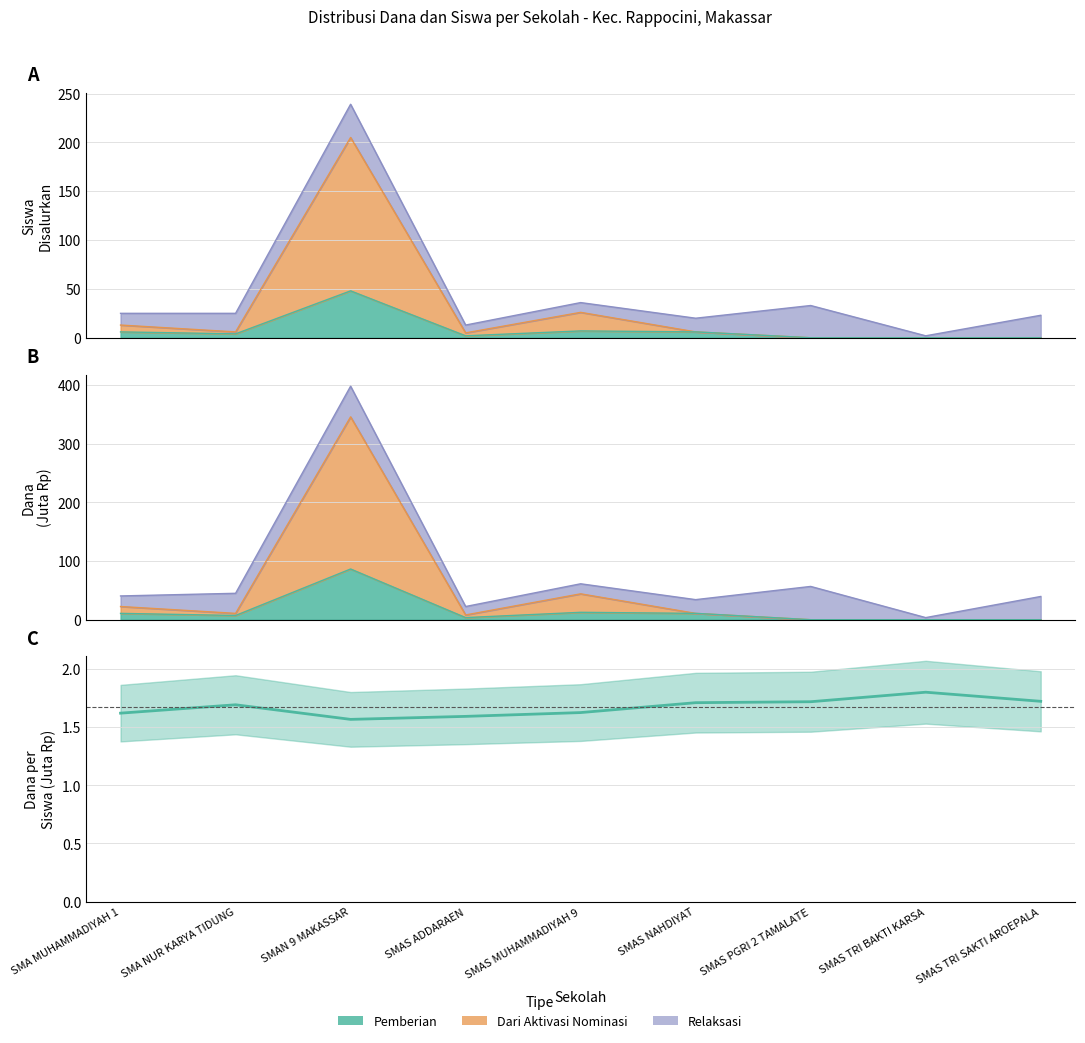

What is the approximate value at SMA NUR KARYA TIDUNG?

1.7